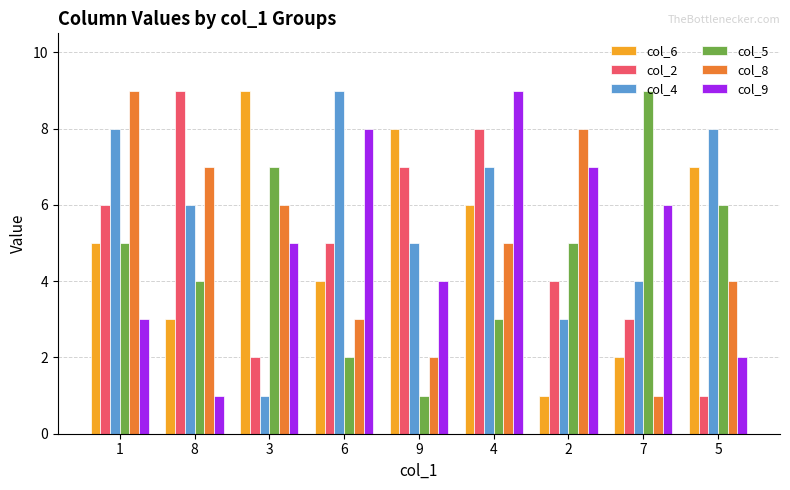

How many groups of bars are there?

9